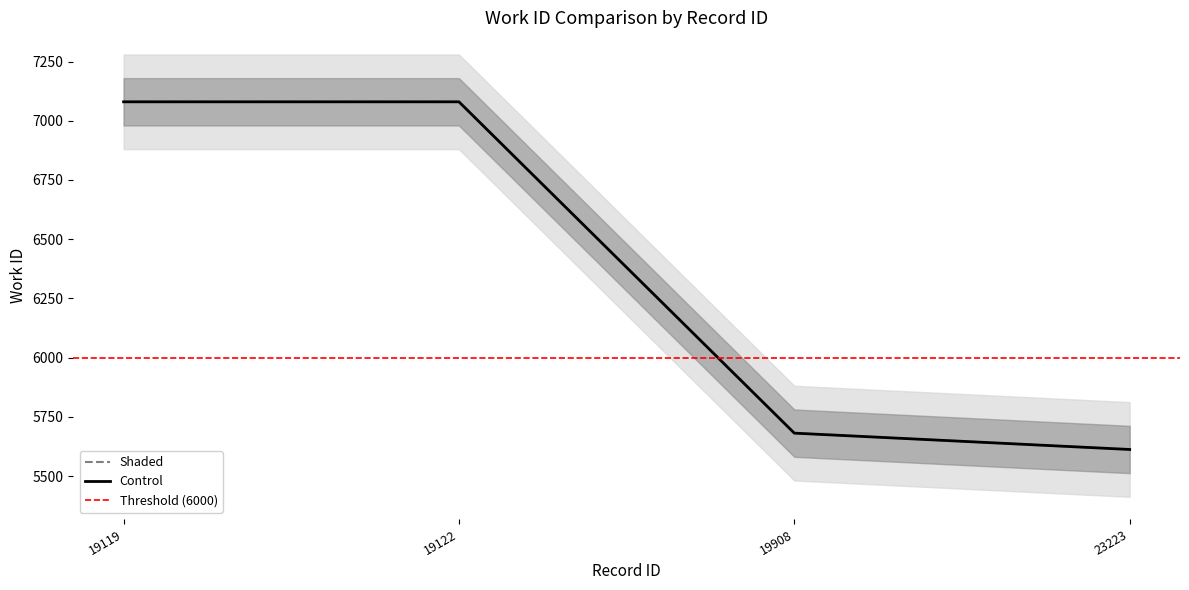

What is the average value of the Control series?

6363